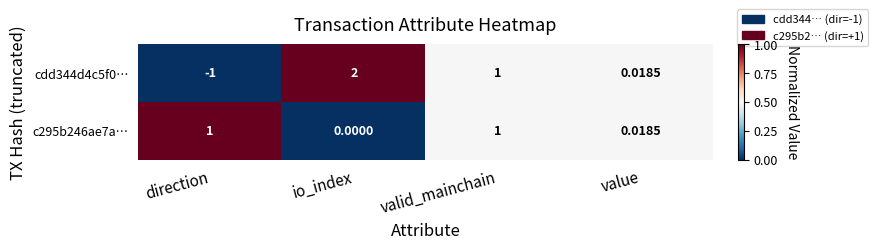

Is the value of cdd344d4c5f0… at value greater than the value of c295b246ae7a… at valid_mainchain?

No